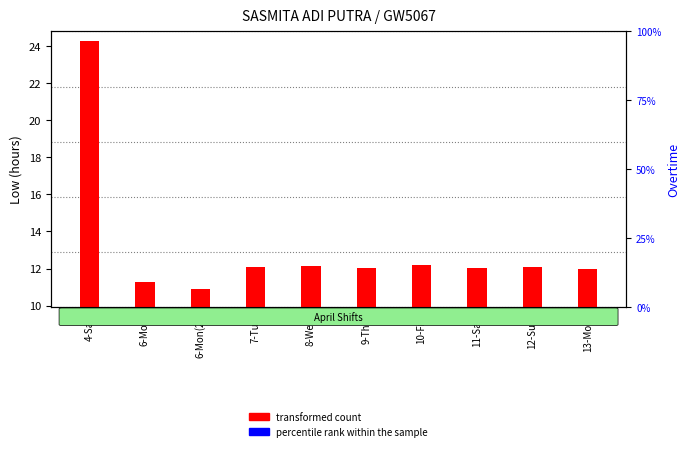

What is the label of the 10th bar from the right?

4-Sat